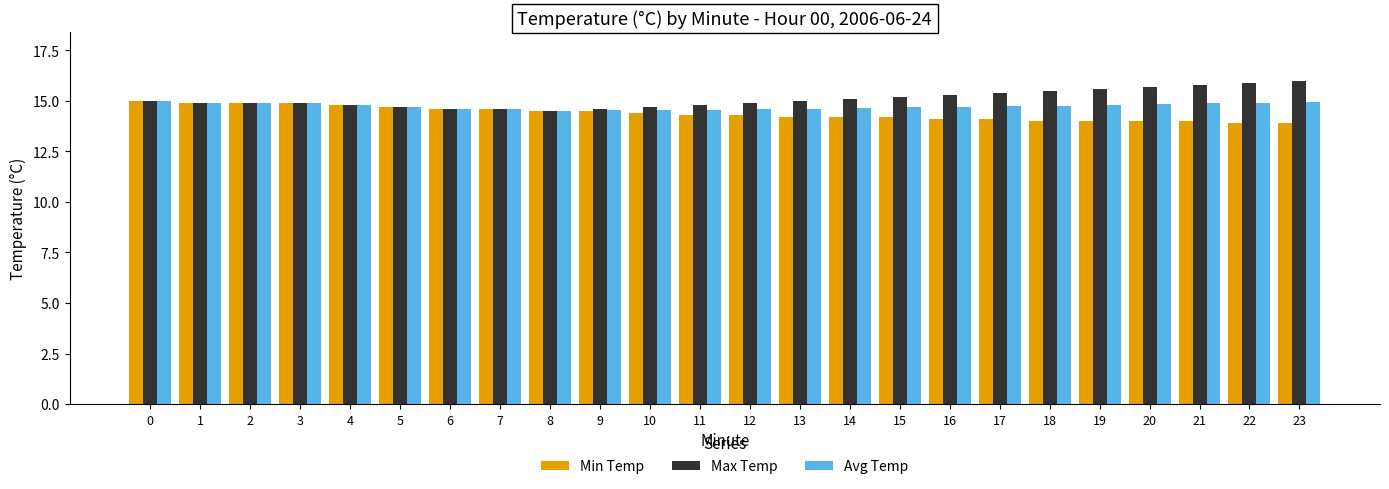

How many groups of bars are there?

24